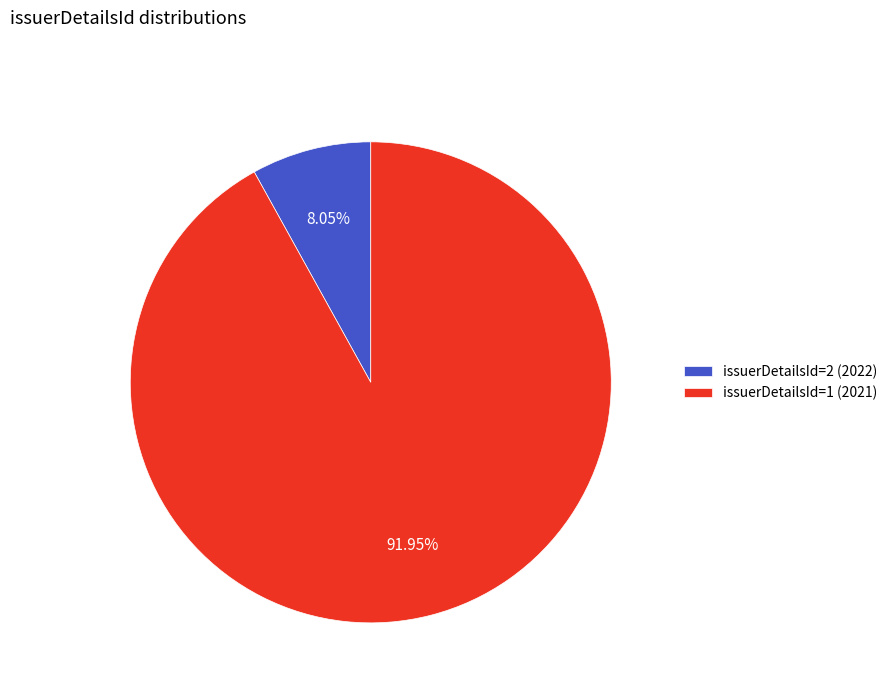

To the nearest percent, what is the difference between the largest and smallest slice percentages?

84%